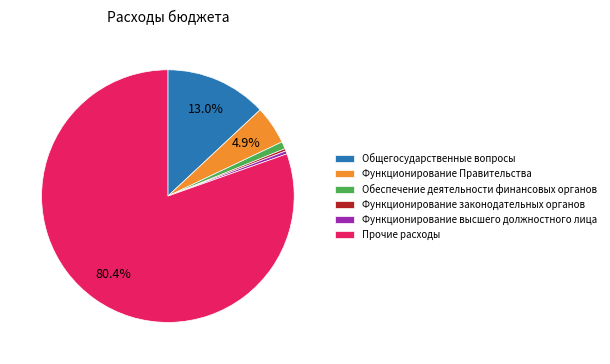

Combined, do Функционирование высшего должностного лица and Прочие расходы account for over 50%?

Yes